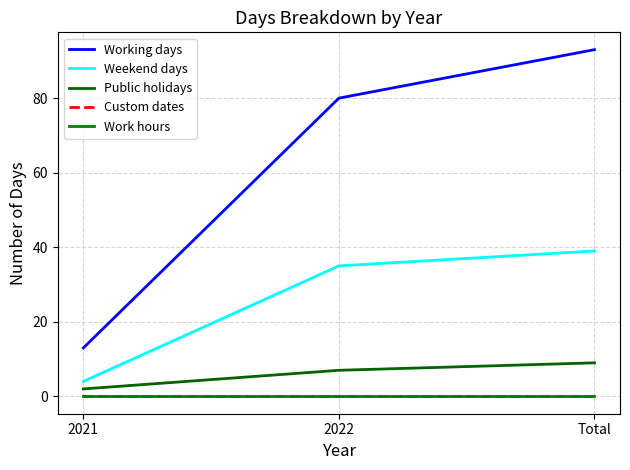

Is this an area chart (filled region under the line)?

No